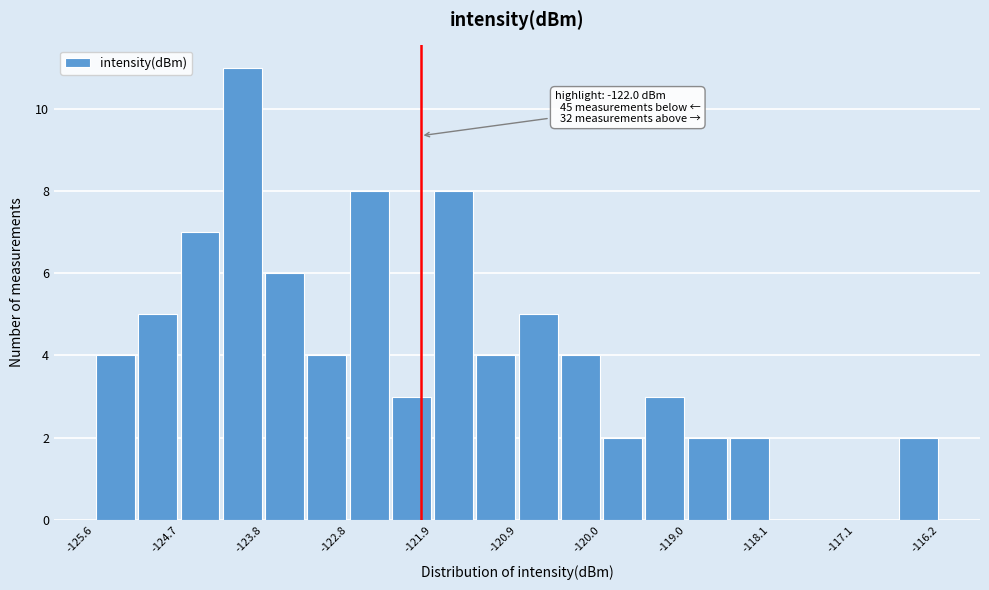

Which range on the x-axis has the tallest bar?

-124.2 to -123.8